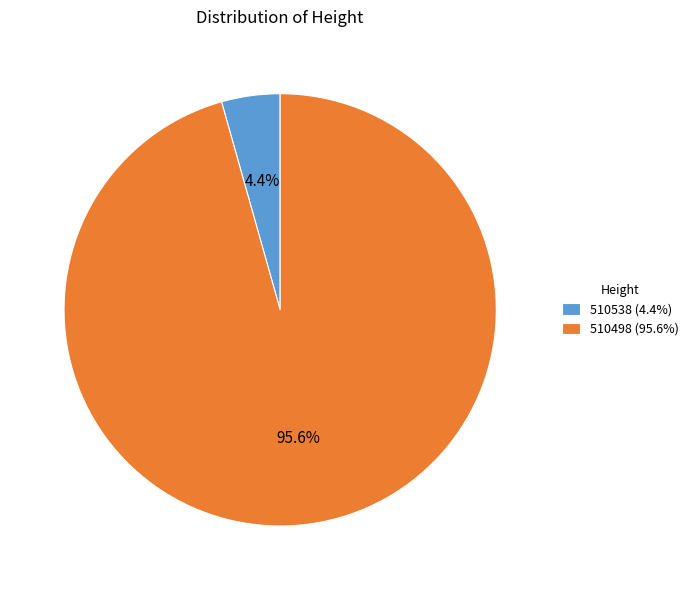

Does 510538 (4.4%) represent more than half of the total?

No